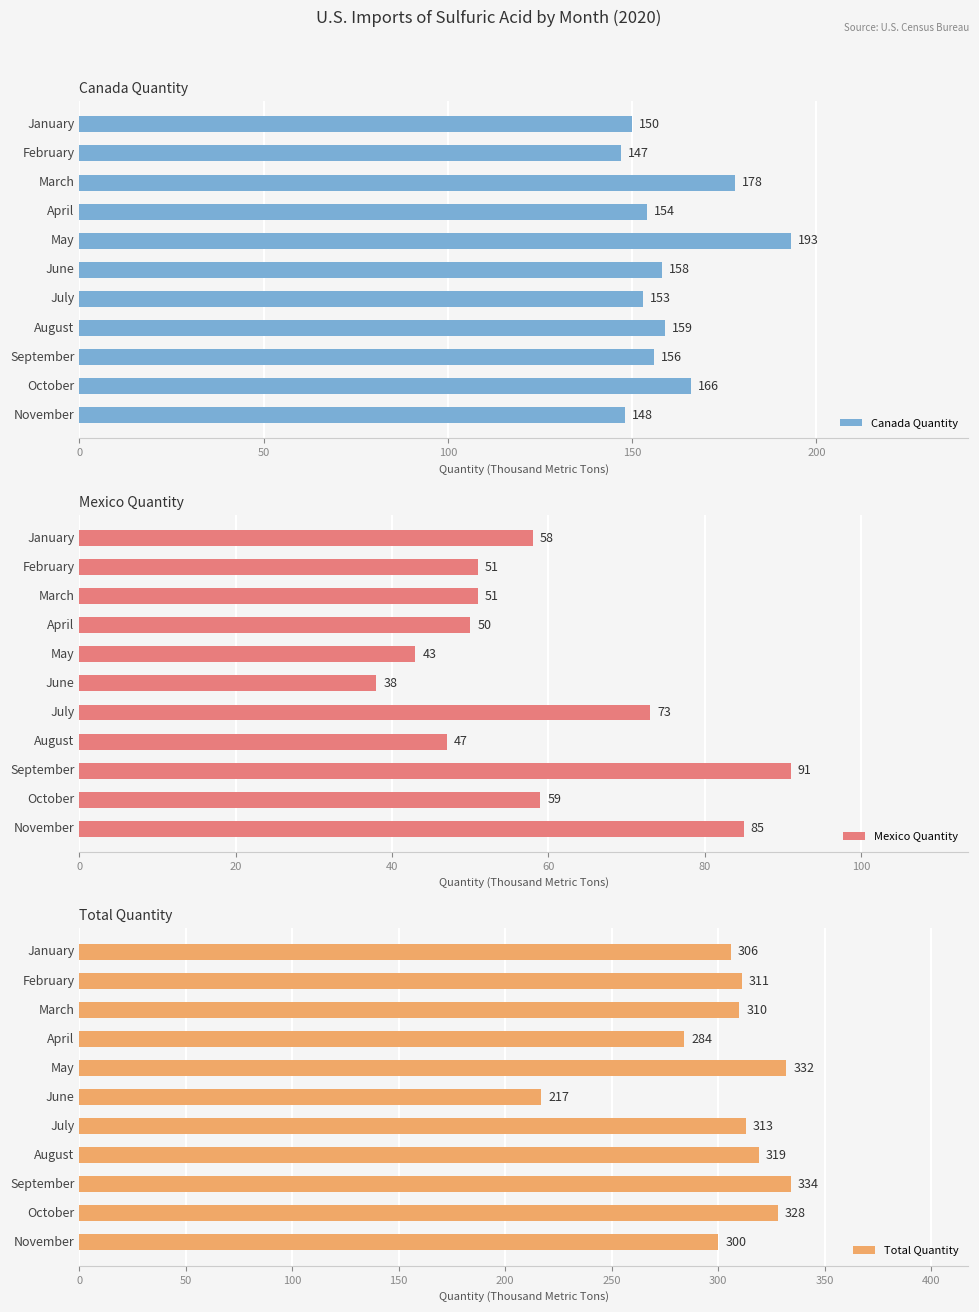

How many groups of bars are there?

11